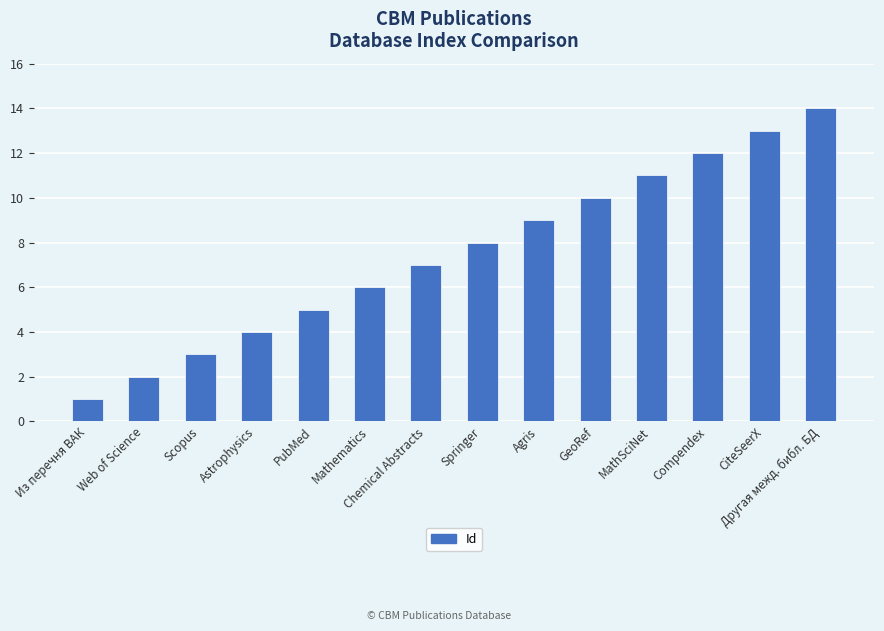

Reading right to left, transcribe all the data shown in this chart.

Другая межд. библ. БД=14	CiteSeerX=13	Compendex=12	MathSciNet=11	GeoRef=10	Agris=9	Springer=8	Chemical Abstracts=7	Mathematics=6	PubMed=5	Astrophysics=4	Scopus=3	Web of Science=2	Из перечня ВАК=1